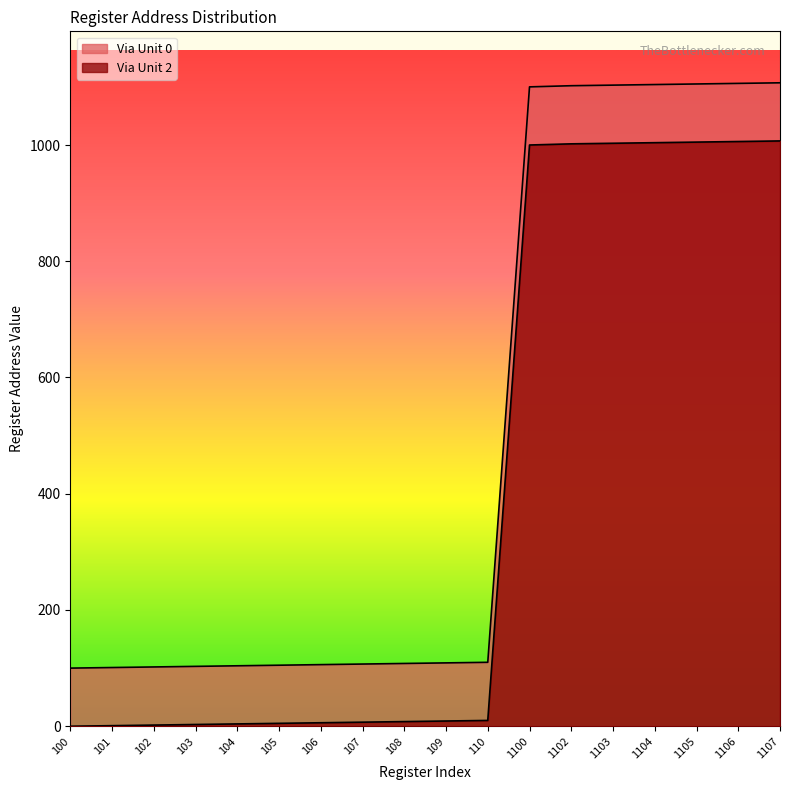

At which label is Via Unit 2 closest to 503?

110